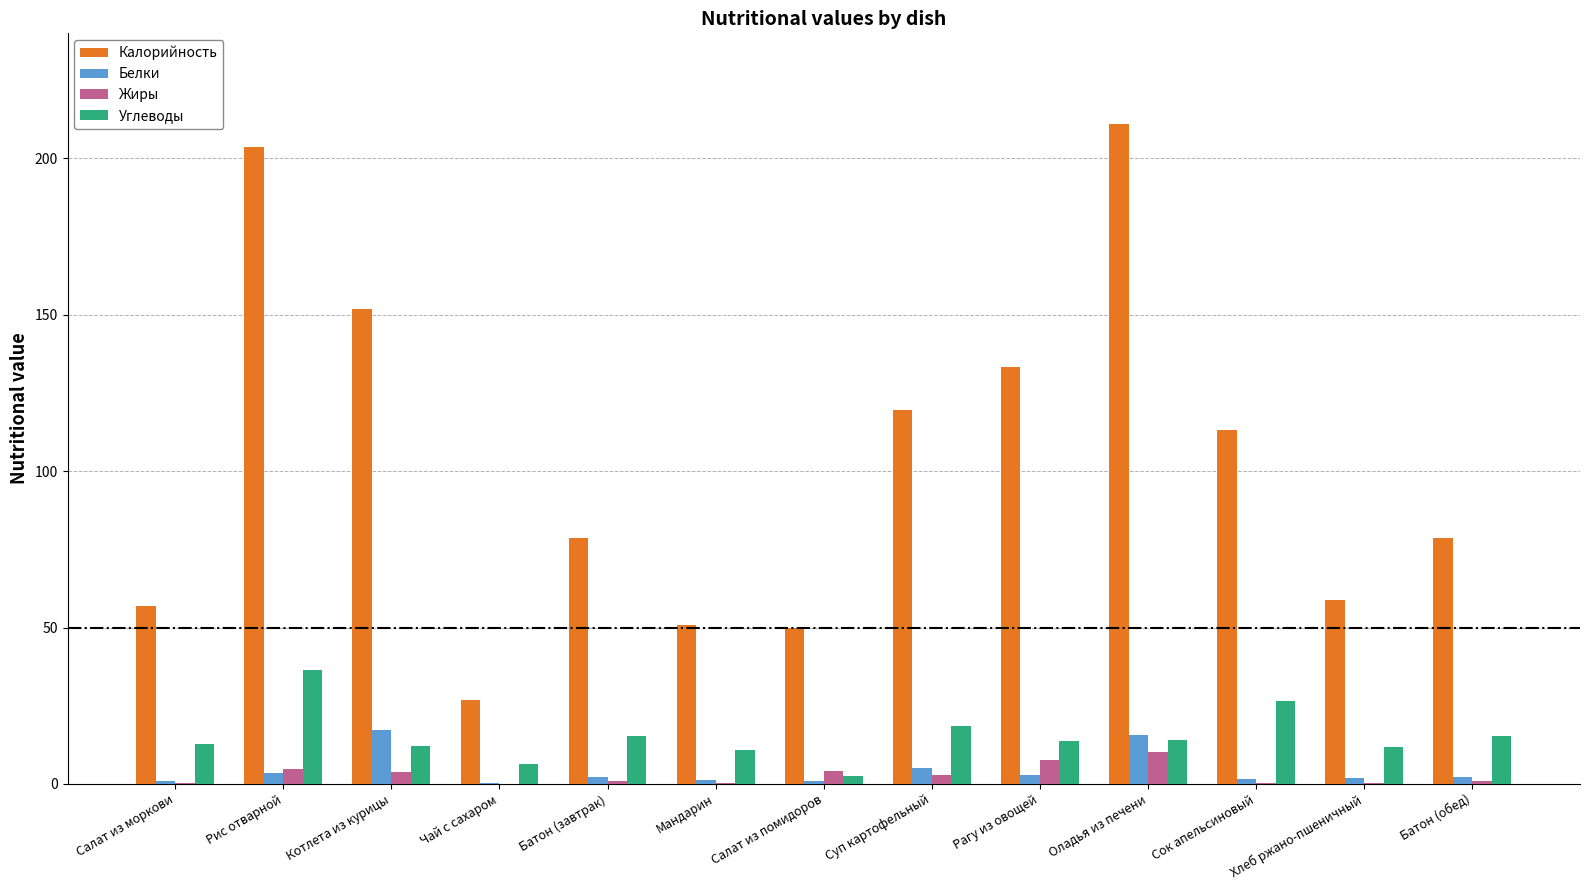

Which label corresponds to the largest value in the chart?

Оладья из печени